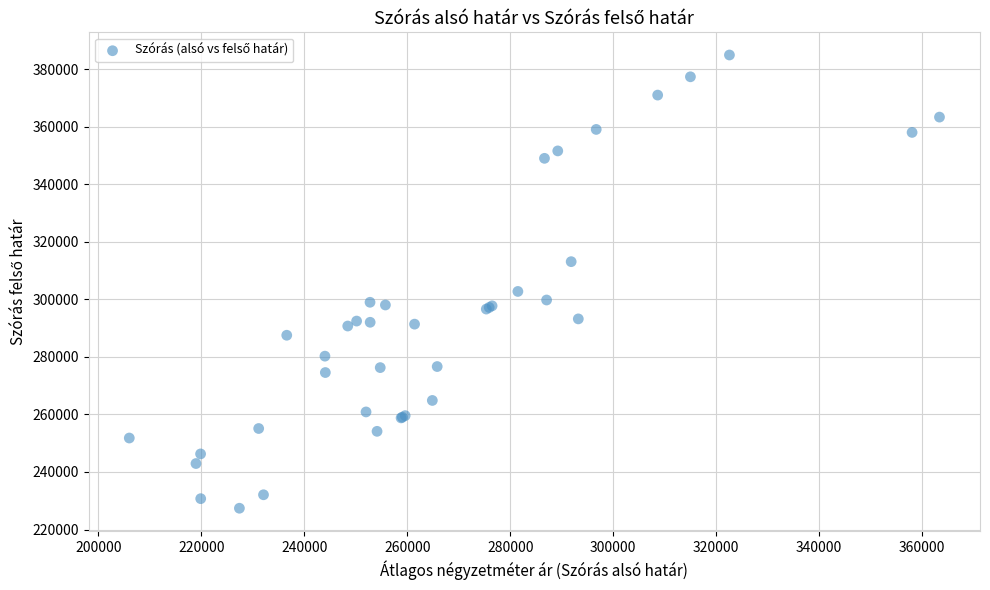

What Y value in the scatter plot is closest to 306188?

302773